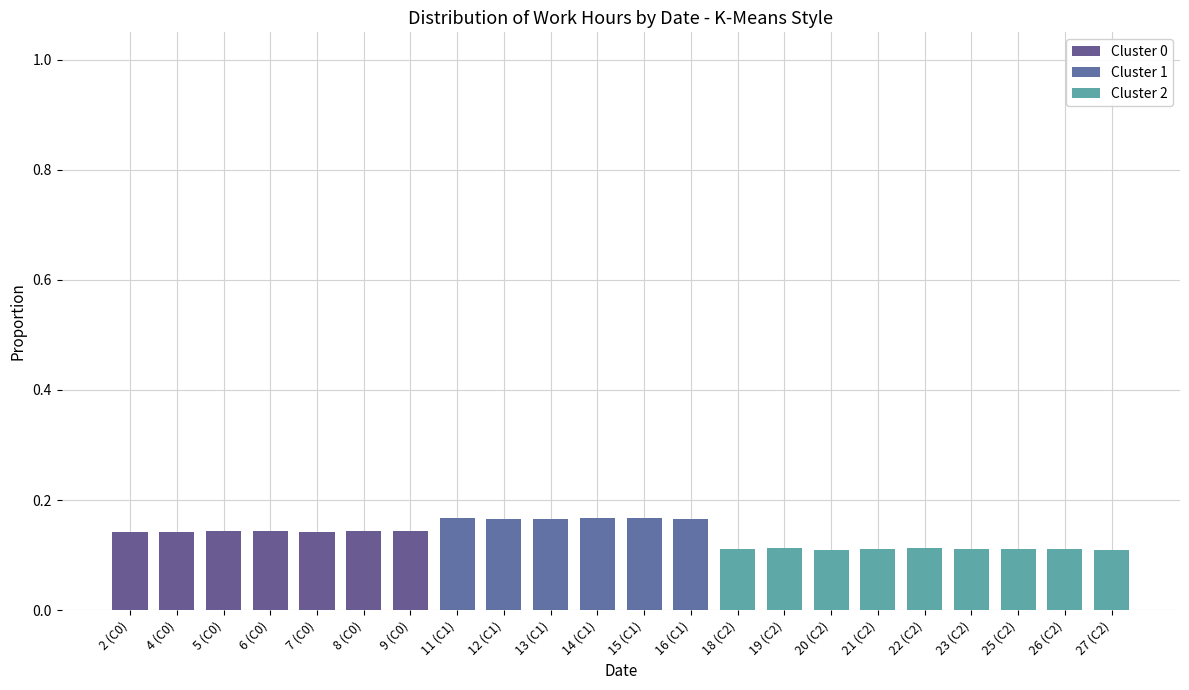

Where is Cluster 2 nearest to the value 0?

2 (C0)